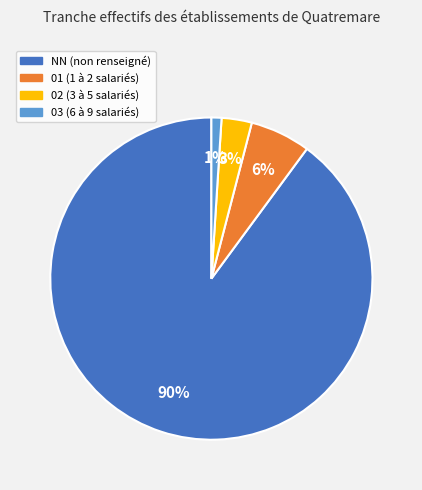

Which category has the smallest portion of the pie?

03